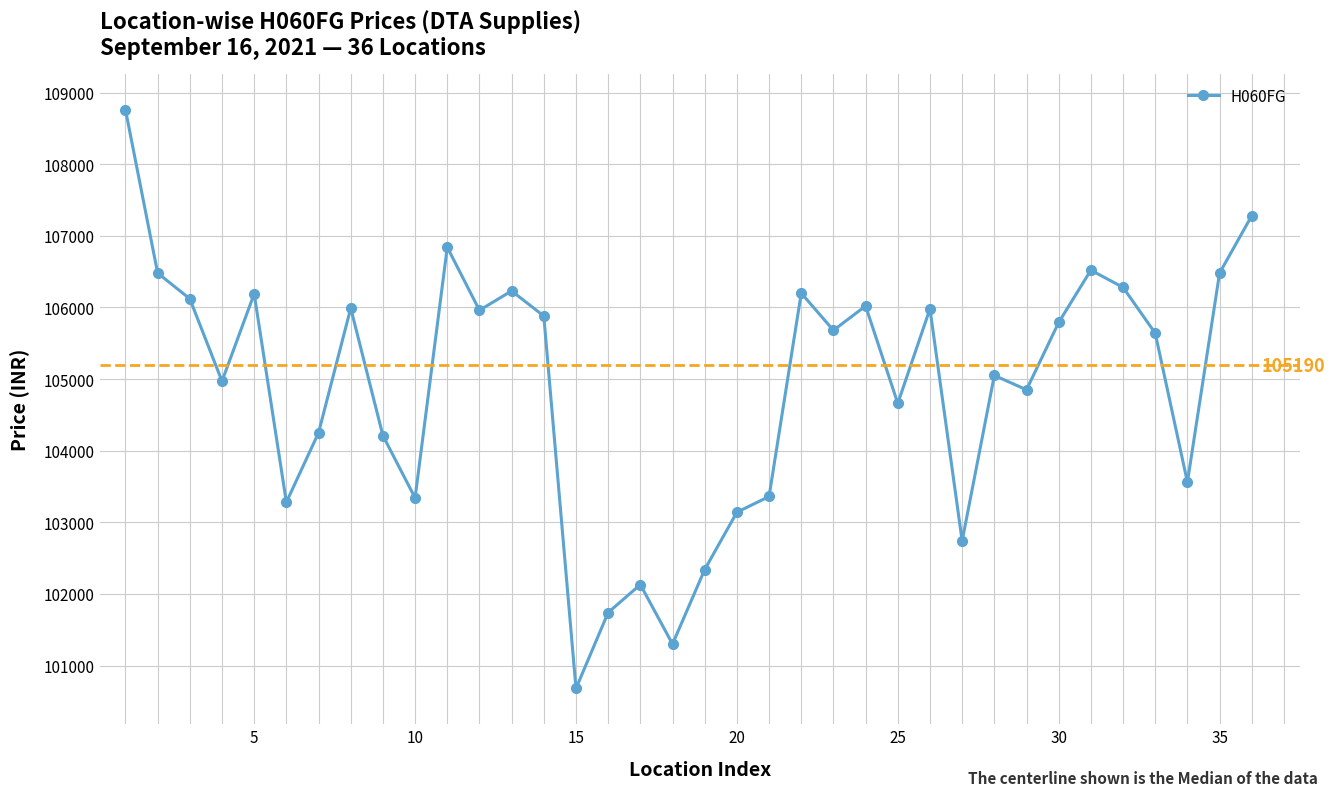

Count the number of categories in the chart.

36